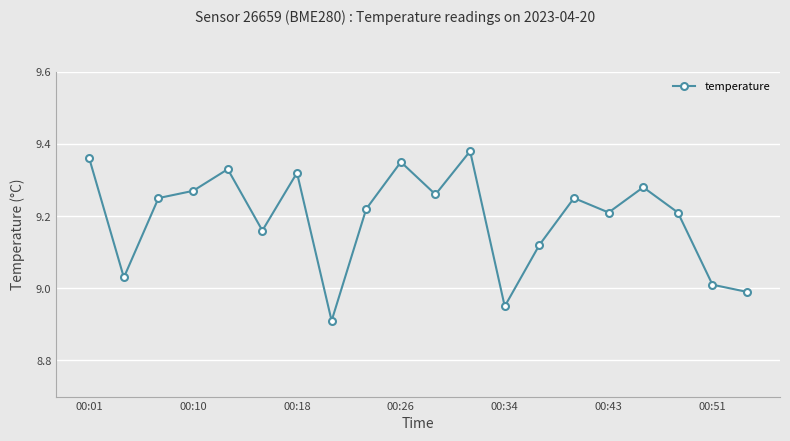

What is the difference between the maximum and second lowest values?

0.4